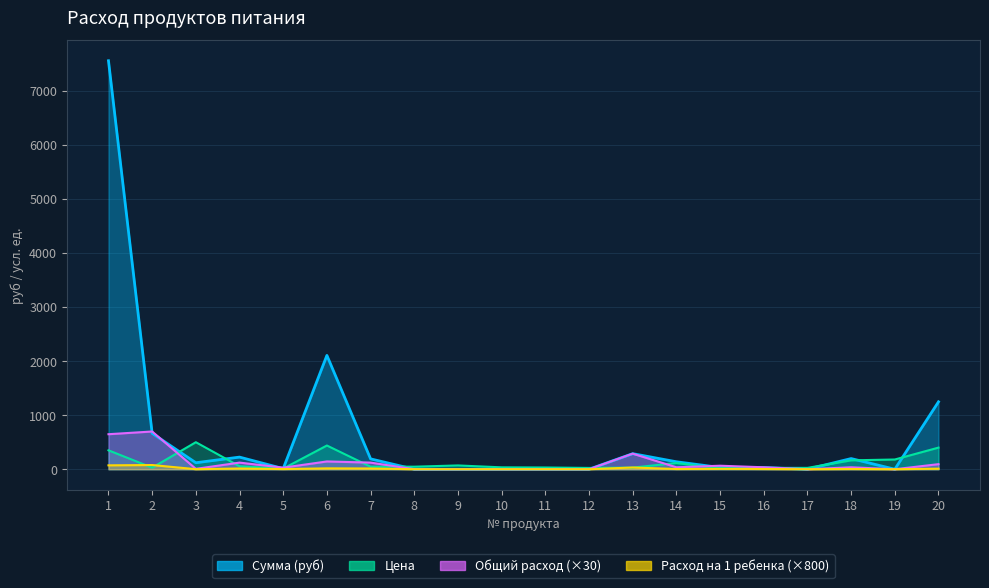

What is the spread (max minus min) of values at 6?

2090.7